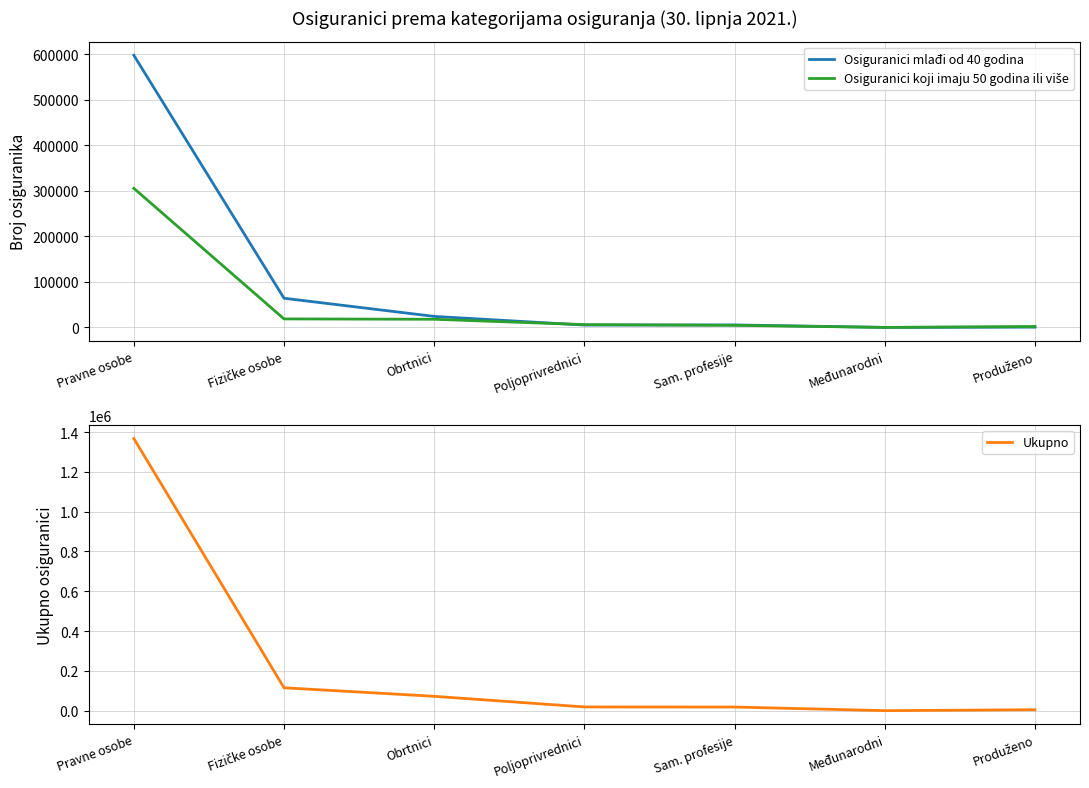

True or false: Osiguranici mlađi od 40 godina has more than 2 points higher than both neighbors.

False